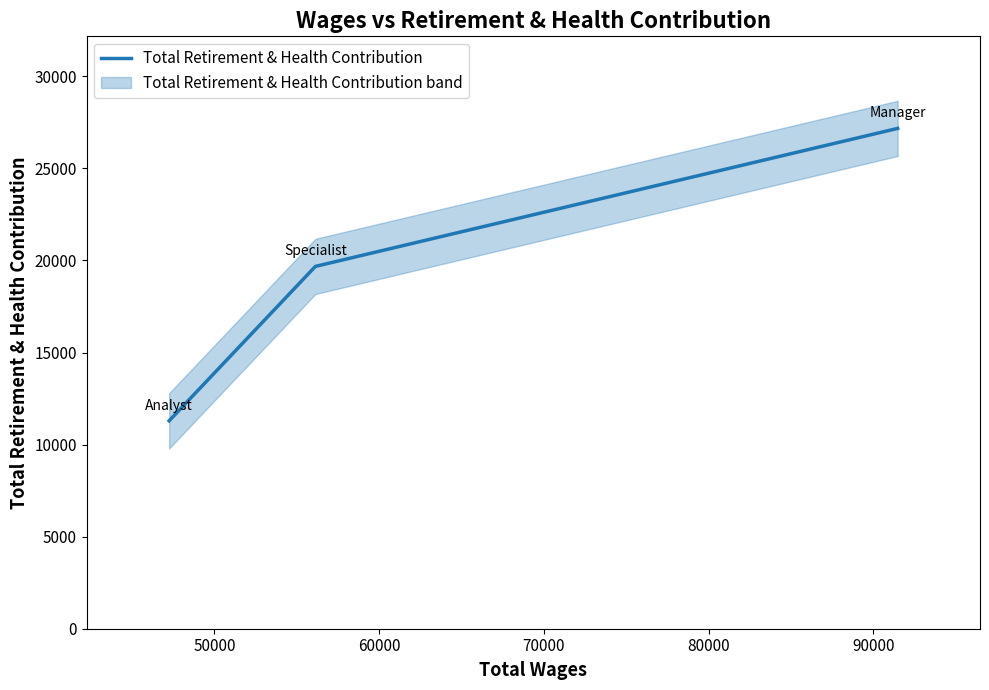

What is the value of the 1st point from the left?

11292